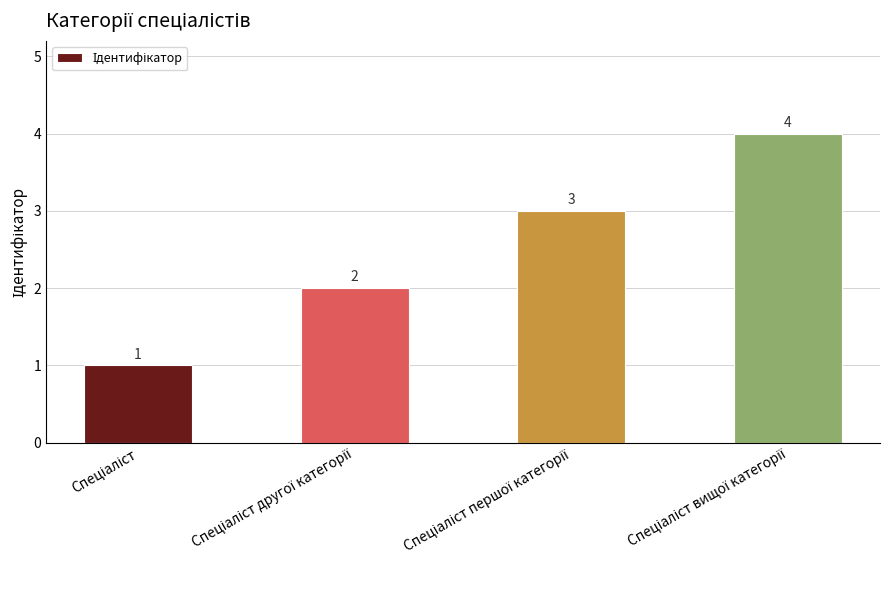

Count the values in the range 2 to 4.

3